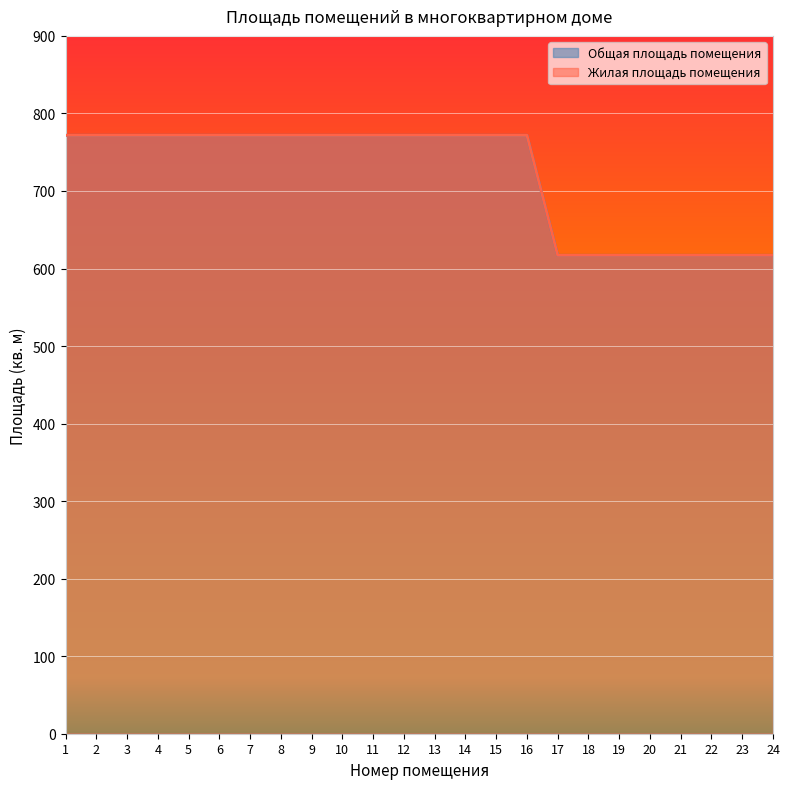

Reading right to left, what are all the values shown in this chart?

Общая площадь помещения: 24=617.0	23=617.0	22=617.0	21=617.0	20=617.0	19=617.0	18=617.0	17=617.0	16=771.8	15=771.8	14=771.8	13=771.8	12=771.8	11=771.8	10=771.8	9=771.8	8=771.8	7=771.8	6=771.8	5=771.8	4=771.8	3=771.8	2=771.8	1=771.8
Жилая площадь помещения: 24=617.0	23=617.0	22=617.0	21=617.0	20=617.0	19=617.0	18=617.0	17=617.0	16=771.8	15=771.8	14=771.8	13=771.8	12=771.8	11=771.8	10=771.8	9=771.8	8=771.8	7=771.8	6=771.8	5=771.8	4=771.8	3=771.8	2=771.8	1=771.8